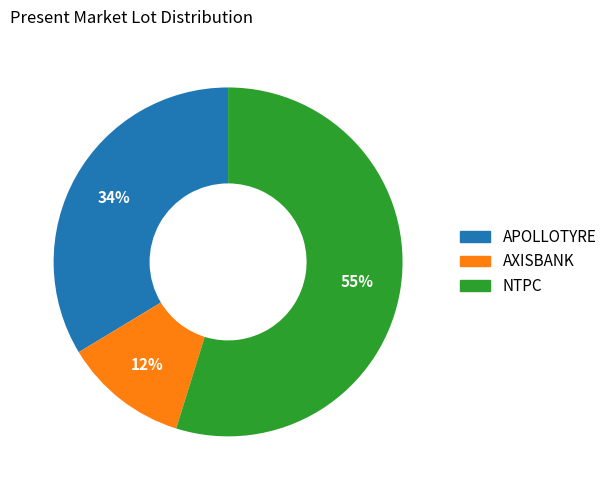

To the nearest percent, what portion does AXISBANK represent?

12%